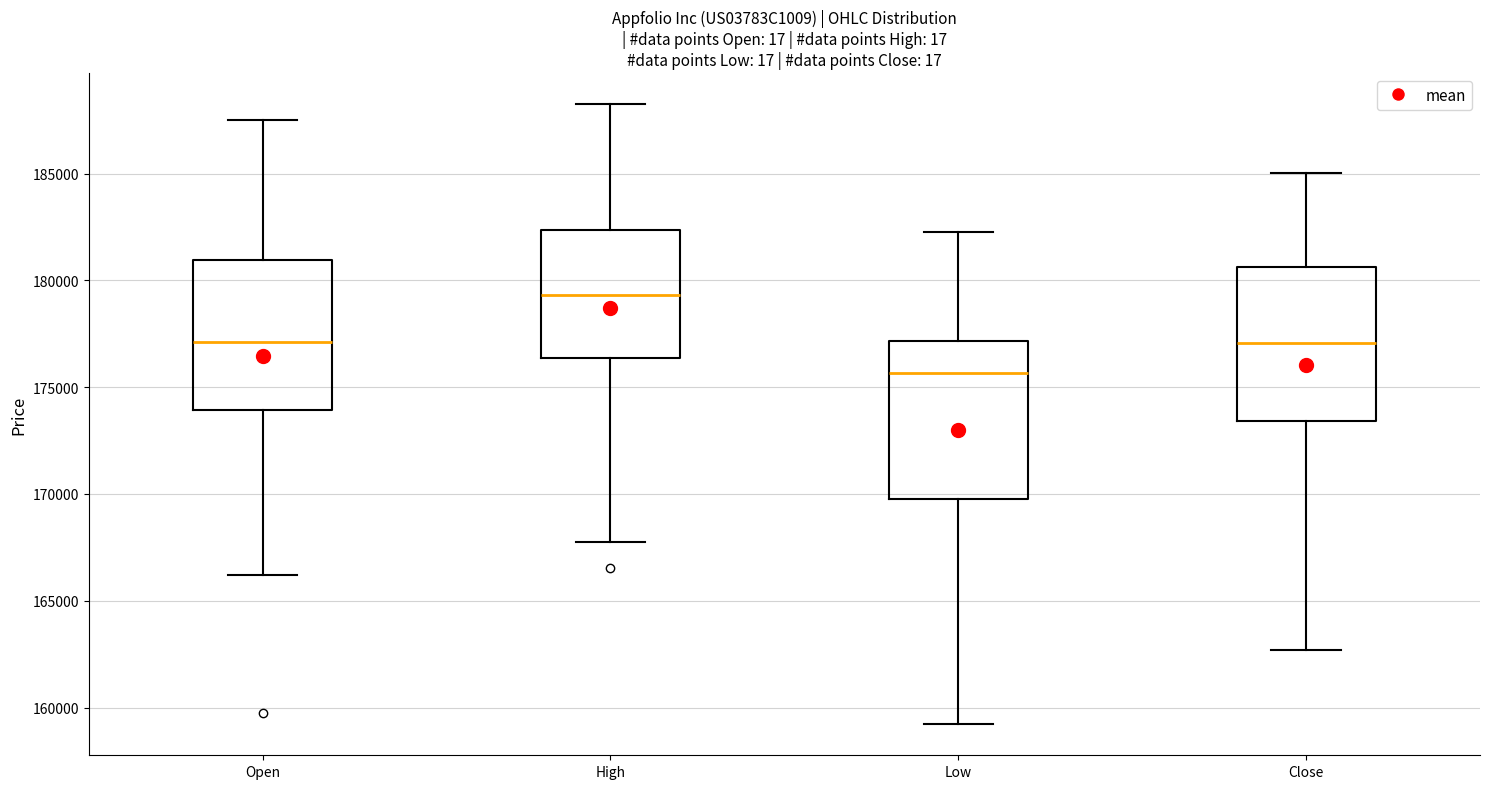

Reading left to right, transcribe this box plot: for each box, give where its median line is, the range the box spans, and where its two whiskers end, as read against the y-axis. The values are not printed on the chart, so give them approximately, as read against the axis.

Open: median 177000, box 174000 to 181000, whiskers 166000 to 187500
High: median 179500, box 176500 to 182500, whiskers 168000 to 188500
Low: median 175500, box 170000 to 177000, whiskers 159000 to 182500
Close: median 177000, box 173500 to 180500, whiskers 162500 to 185000